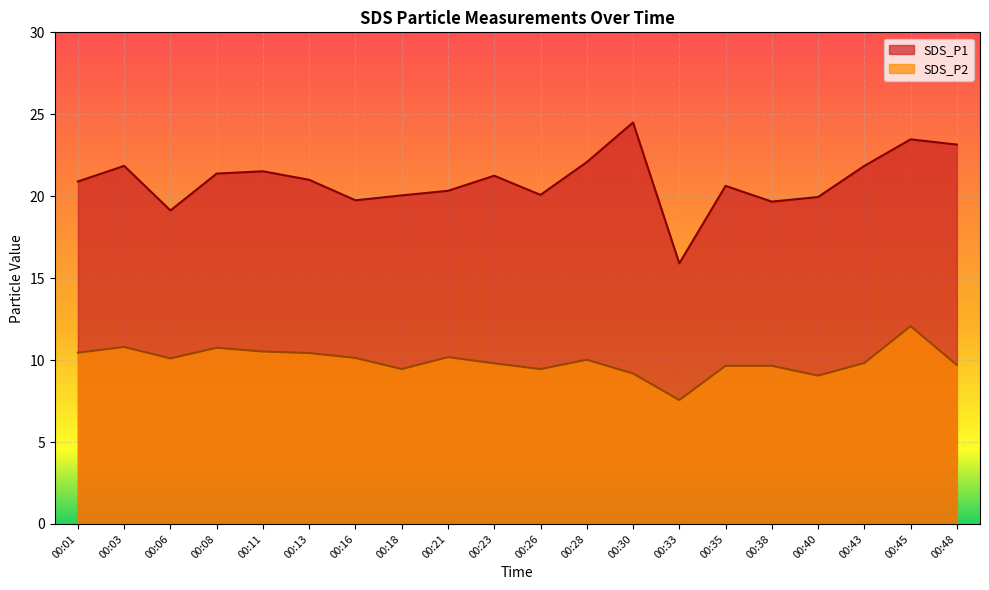

Reading left to right, list all the values displayed in this chart.

SDS_P1: 00:01=20.9	00:03=21.9	00:06=19.1	00:08=21.4	00:11=21.5	00:13=21.0	00:16=19.8	00:18=20.1	00:21=20.3	00:23=21.2	00:26=20.1	00:28=22.1	00:30=24.5	00:33=15.9	00:35=20.6	00:38=19.7	00:40=19.9	00:43=21.9	00:45=23.5	00:48=23.1
SDS_P2: 00:01=10.4	00:03=10.8	00:06=10.1	00:08=10.8	00:11=10.5	00:13=10.4	00:16=10.1	00:18=9.4	00:21=10.2	00:23=9.8	00:26=9.4	00:28=10.0	00:30=9.2	00:33=7.6	00:35=9.7	00:38=9.7	00:40=9.1	00:43=9.8	00:45=12.1	00:48=9.7